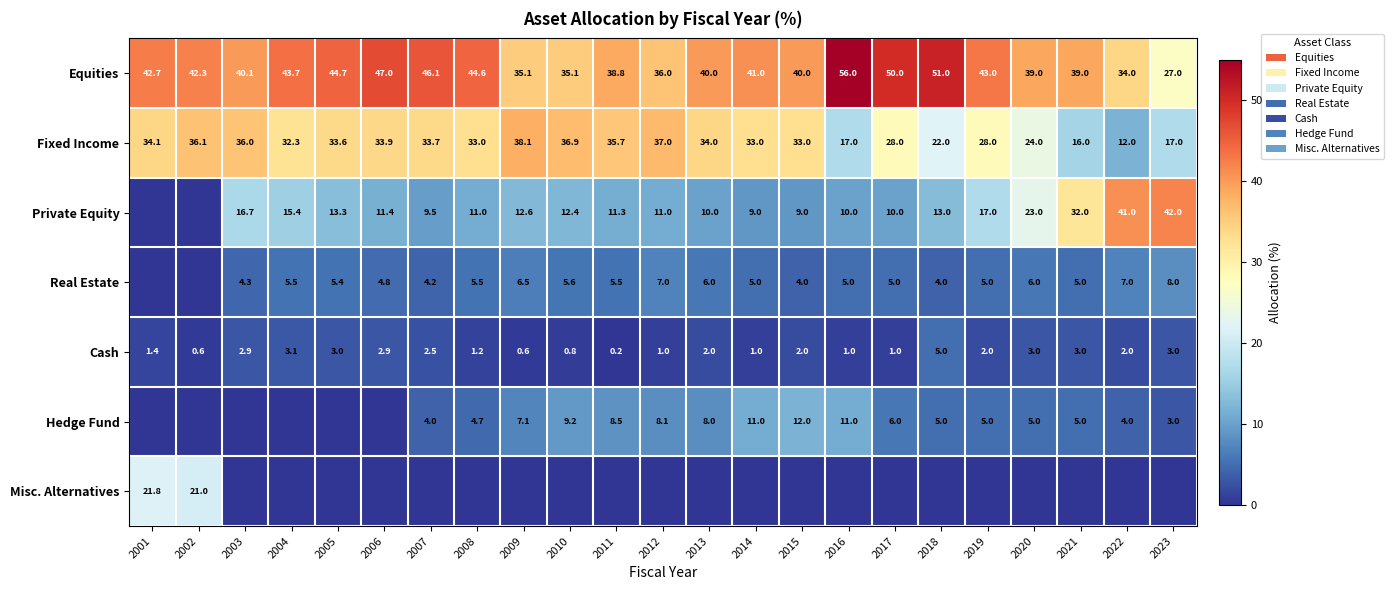

What is the highest value of the Fixed Income series?

38.1